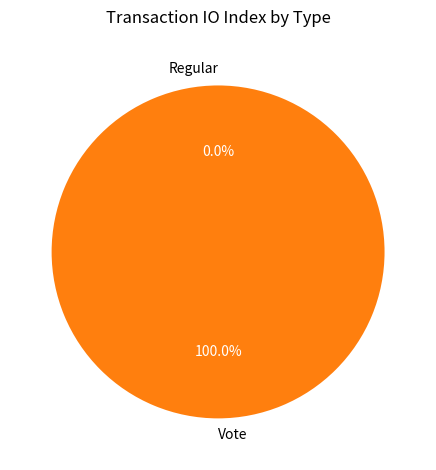

What is the change in value from Regular to Vote?

+2